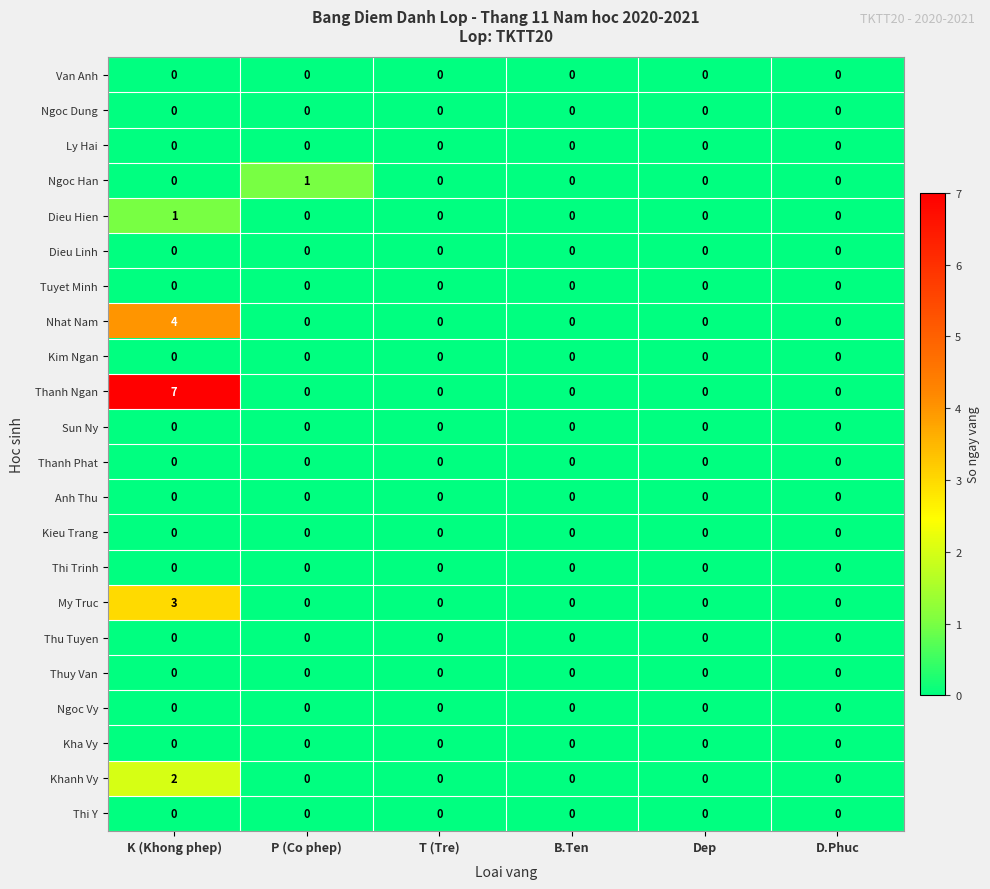

Is it true that Thu Tuyen equals 0 at B.Ten?

True